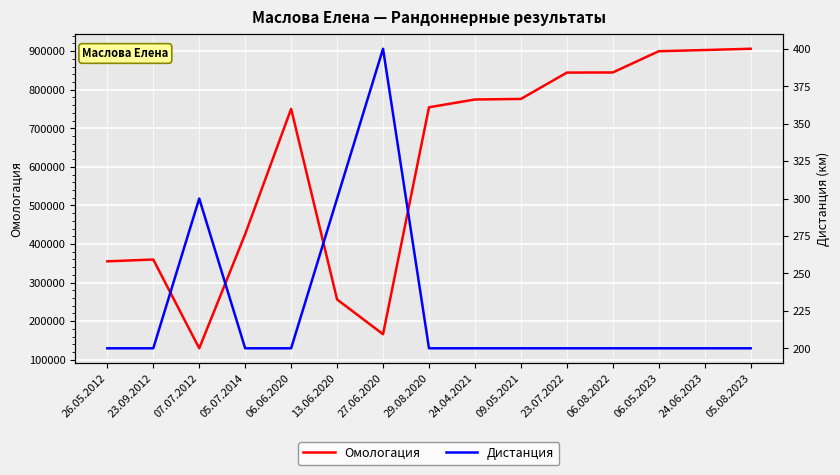

Which category has the lowest value in the Омологация series?

07.07.2012